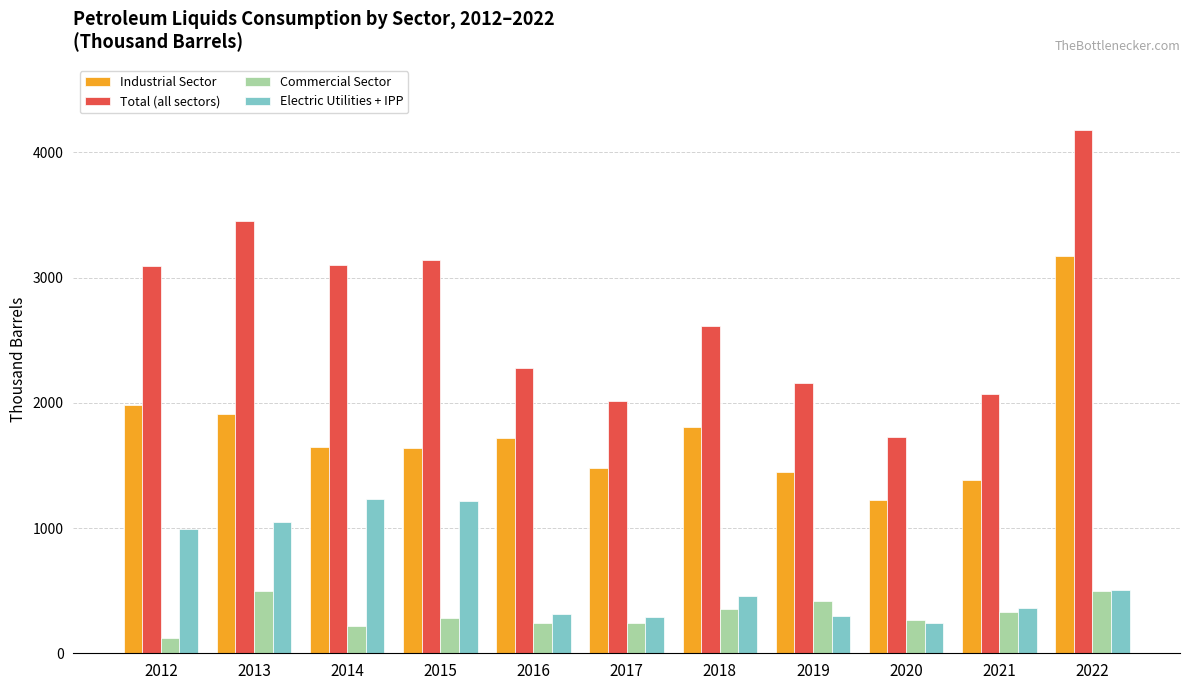

Rank the series at 2012 from highest to lowest value.

Total (all sectors), Industrial Sector, Electric Utilities + IPP, Commercial Sector